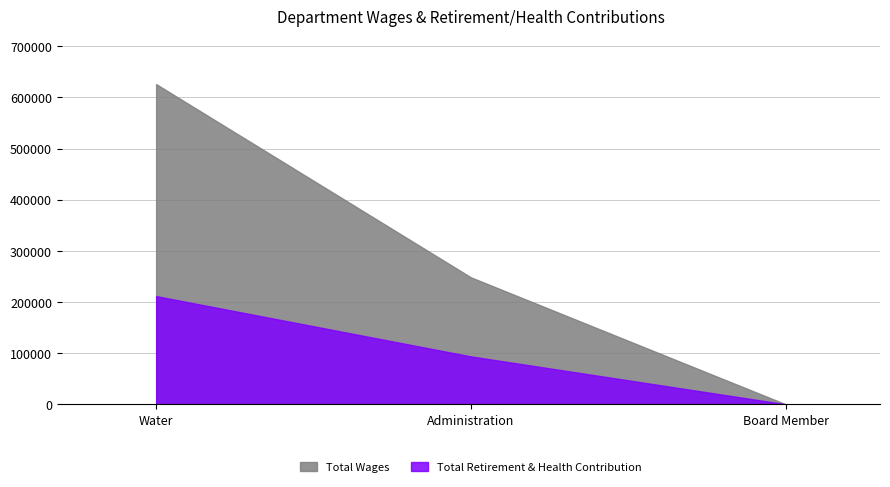

Between Administration and Board Member, which is larger?

Administration